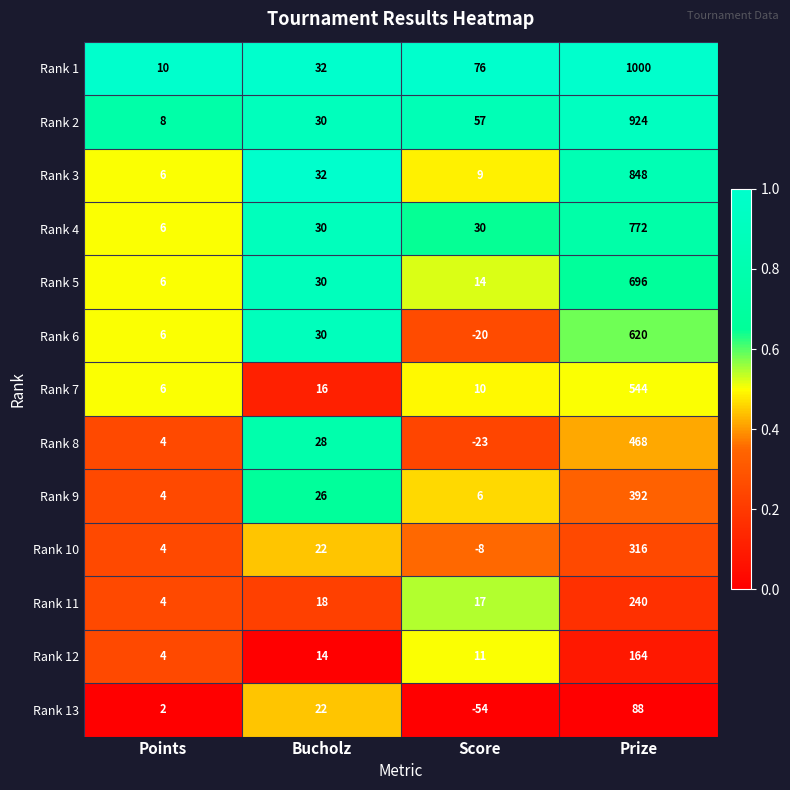

Which label corresponds to the smallest value in the chart?

Score